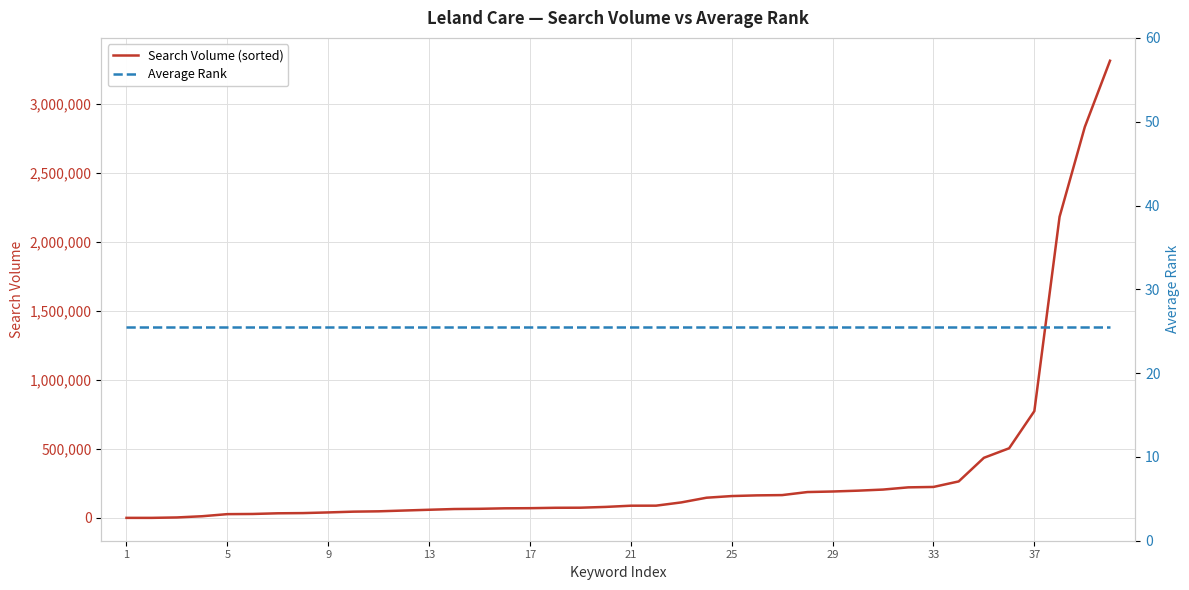

Which has a higher value, 29 or 32?

32